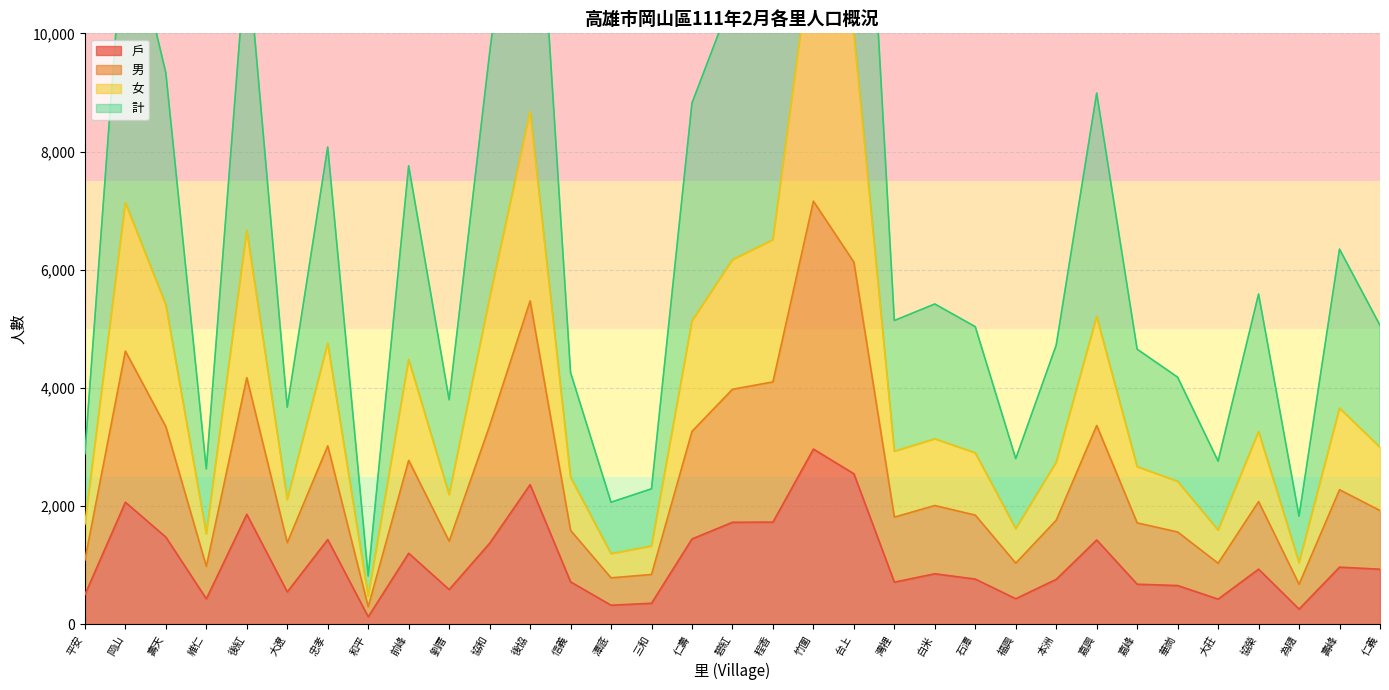

Read the 戶 value at 劉厝.

590